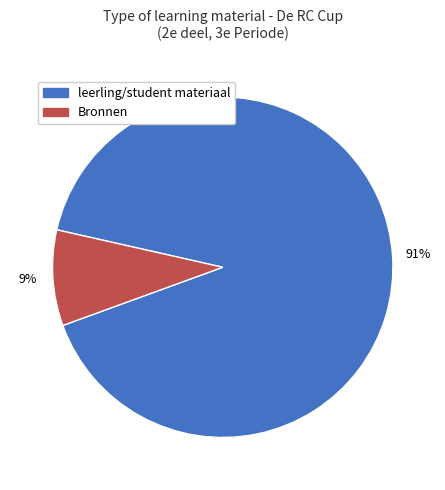

Count the number of slices in the pie.

2